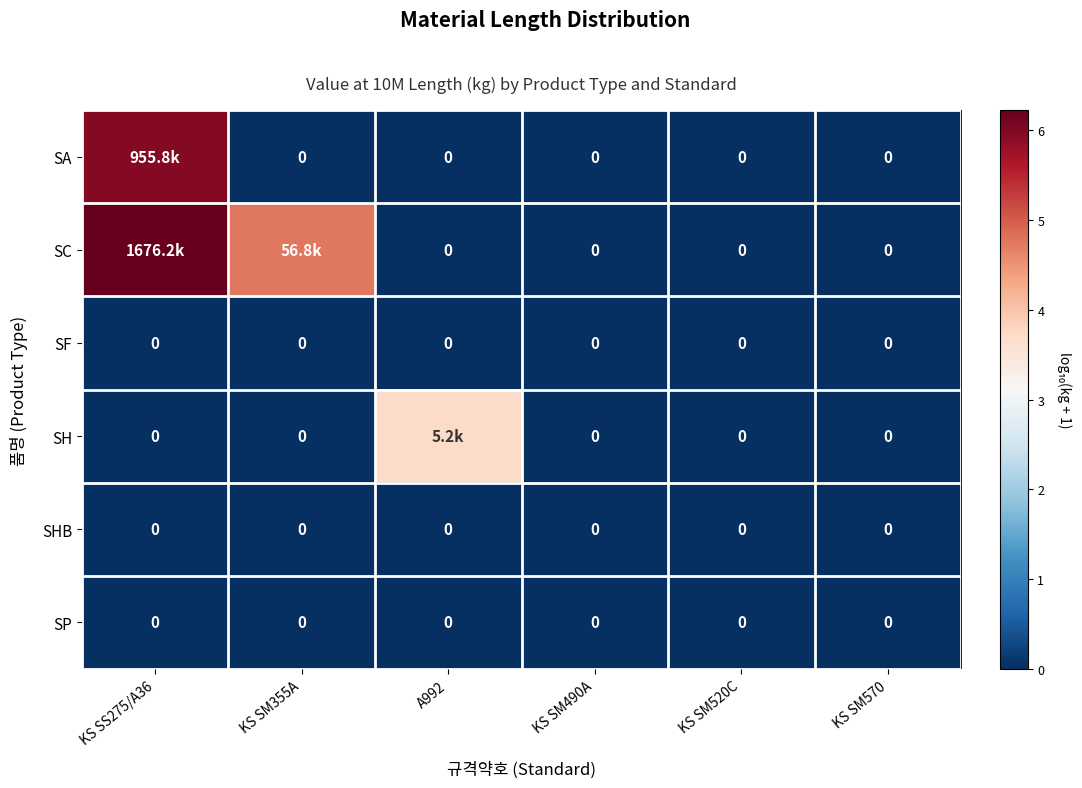

The SC series shows 3.4 at KS SM490A. True or false?

False